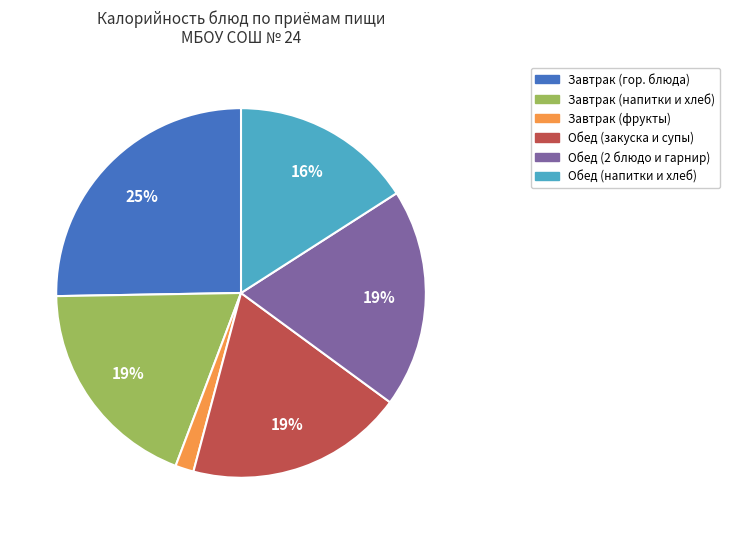

Combined, do Обед (2 блюдо и гарнир) and Завтрак (фрукты) account for over 50%?

No